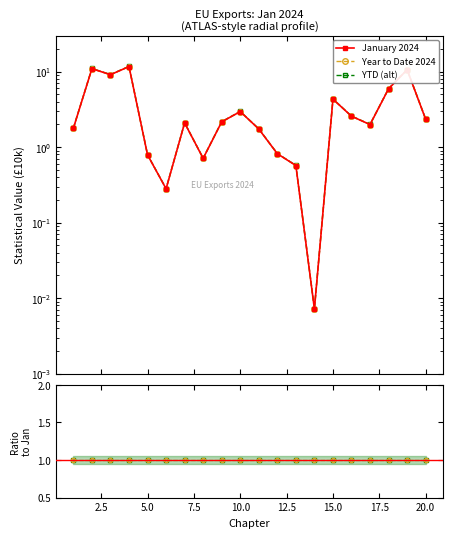

True or false: YTD (alt) and Year to Date 2024 cross at least once.

False